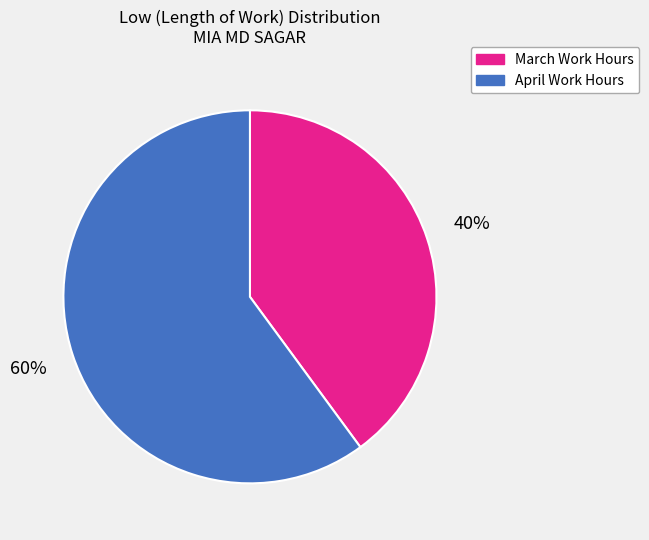

How many slices are in this pie chart?

2